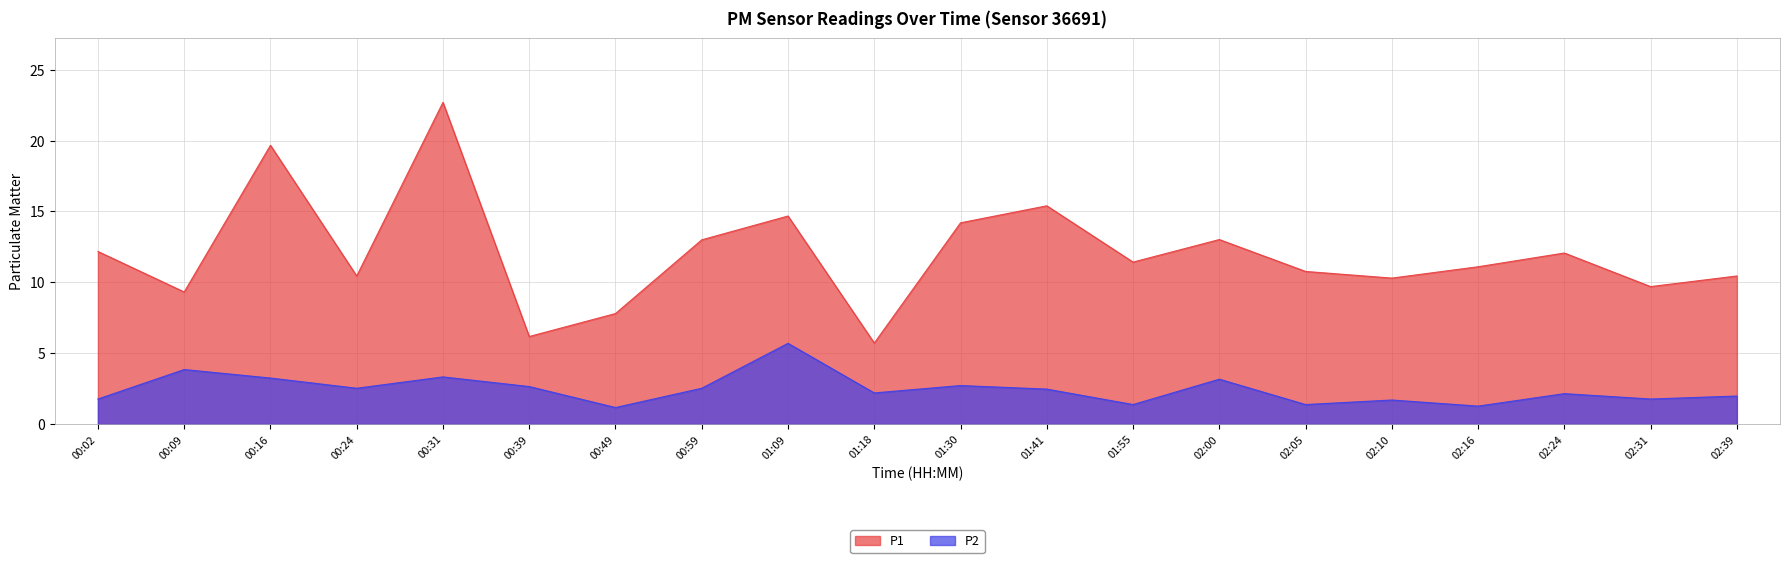

At which label does P2 first exceed 2?

00:09